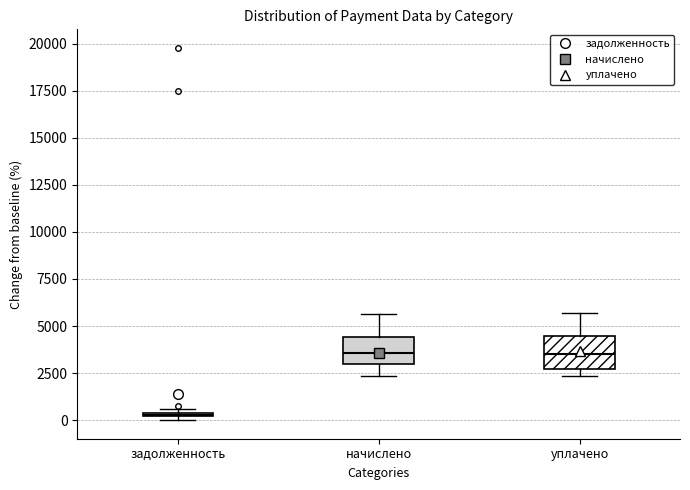

Where does the upper whisker of the box for уплачено end on the y-axis? The values are not printed on the chart, so give them approximately, as read against the axis.

5500